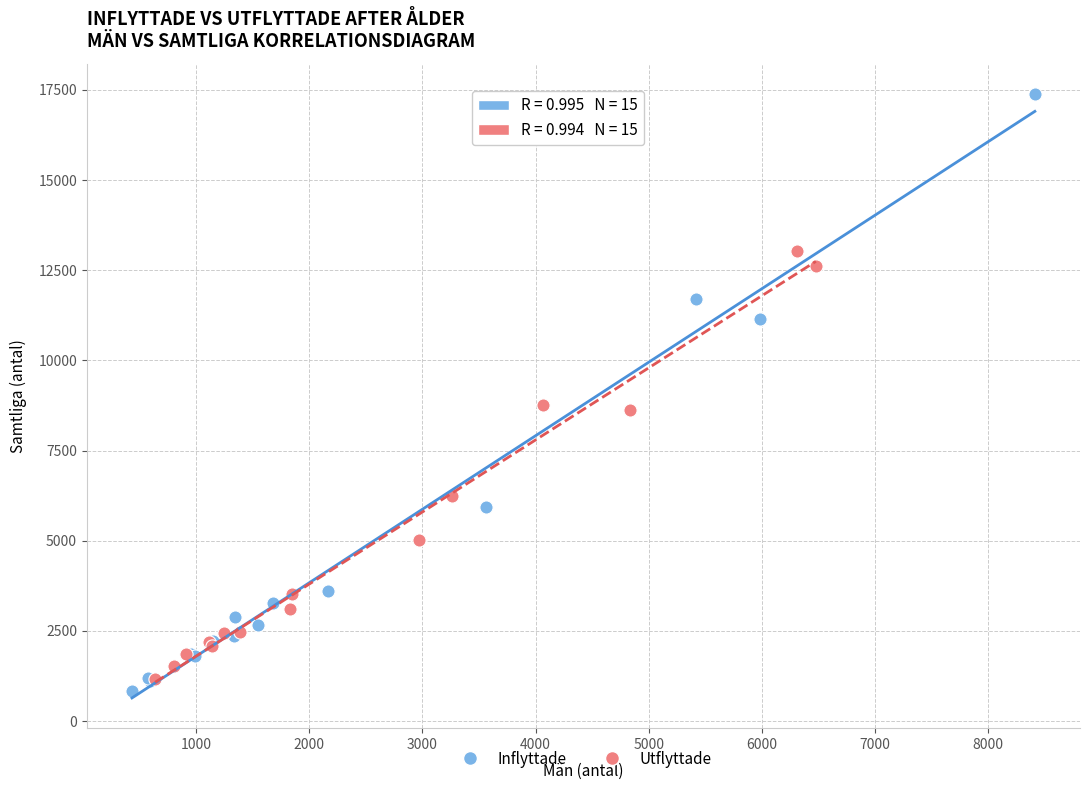

Which series contains the highest Y value?

Inflyttade